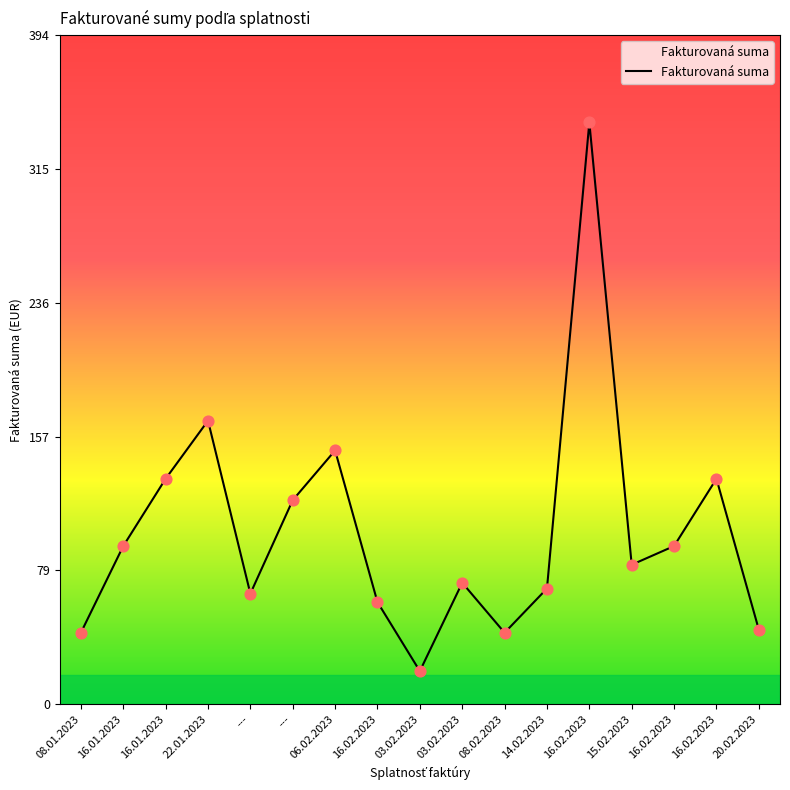

How many lines are shown in the chart?

1